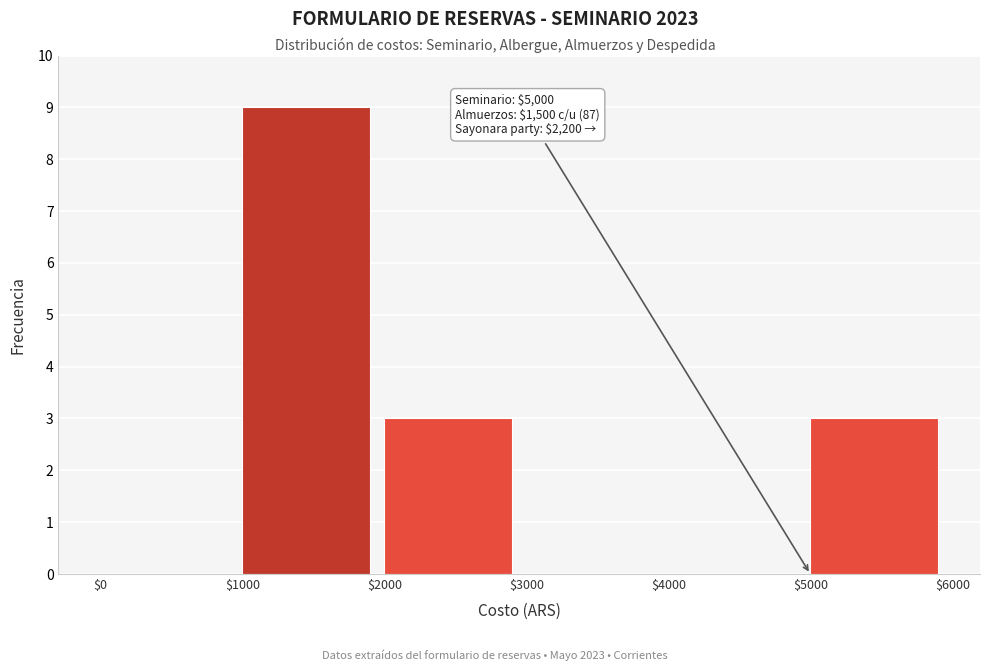

Over which range of the x-axis is the bar tallest?

$1000 to $2000